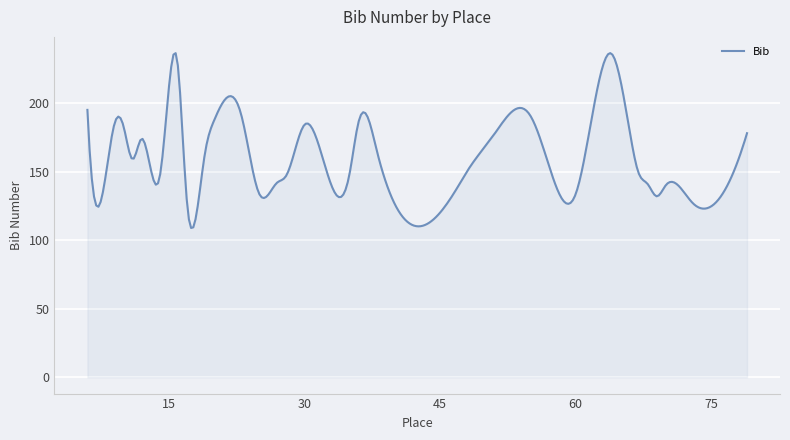

What is the greatest value displayed?

236.4